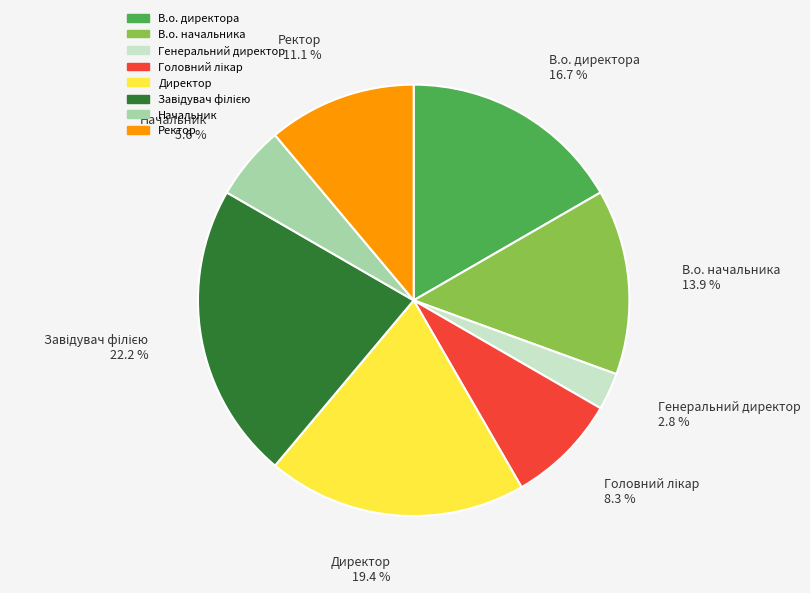

What percentage is the Директор slice, to the nearest percent?

19%